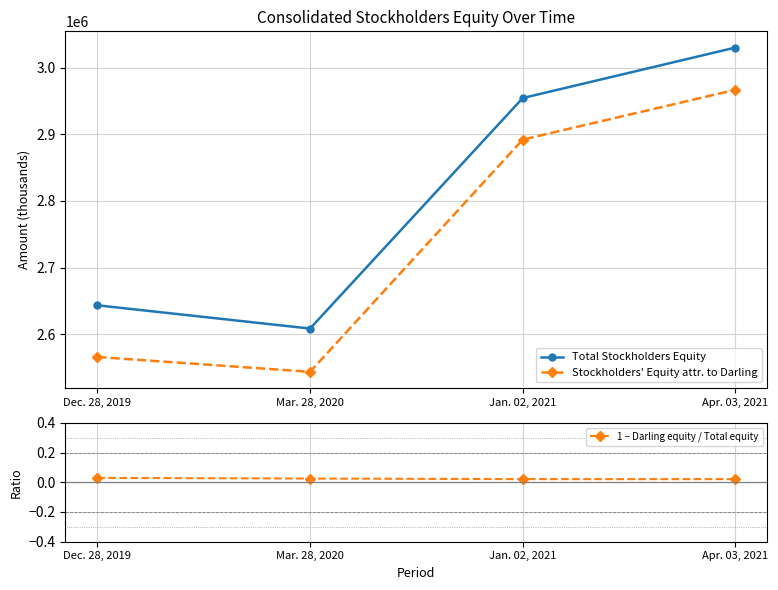

What is the label of the 3rd point from the right?

Mar. 28, 2020